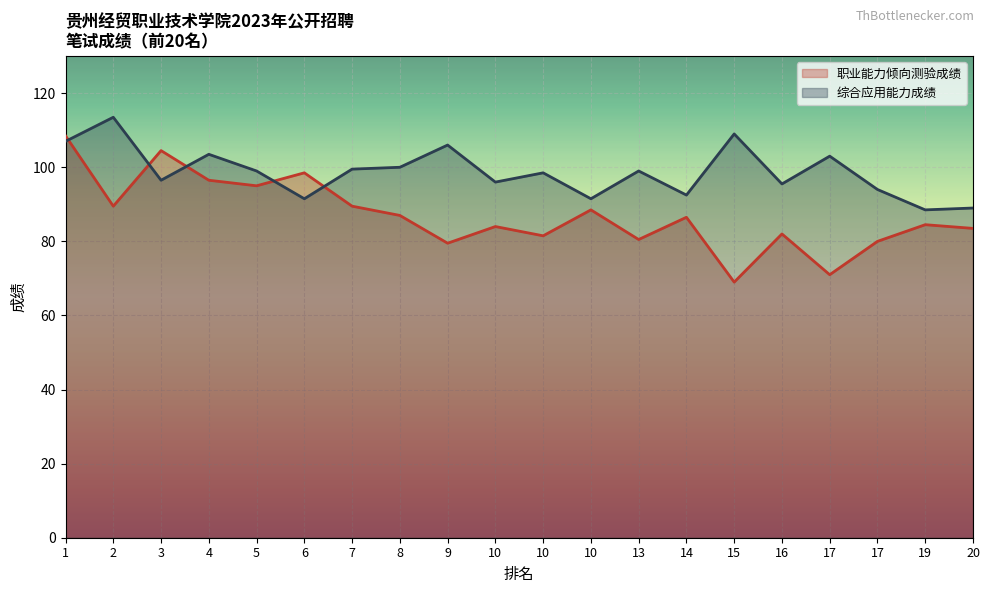

What is the difference between the 综合应用能力成绩 values at 17 and 17?

9.0